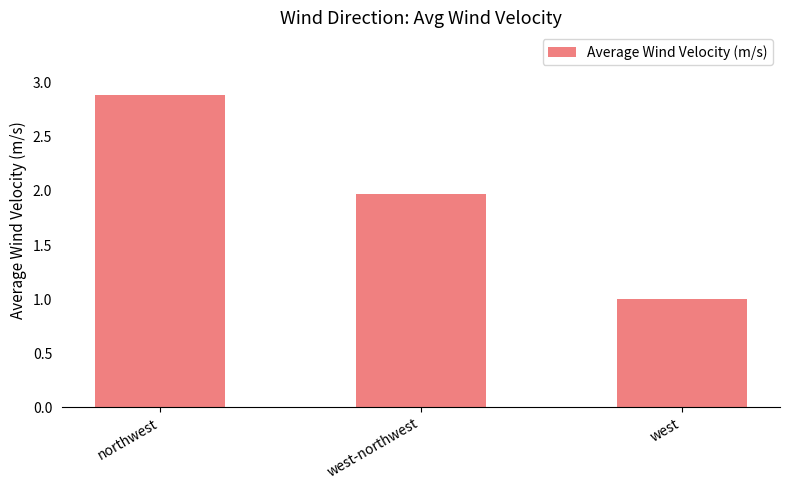

What is the value of the 1st bar from the left?

2.9